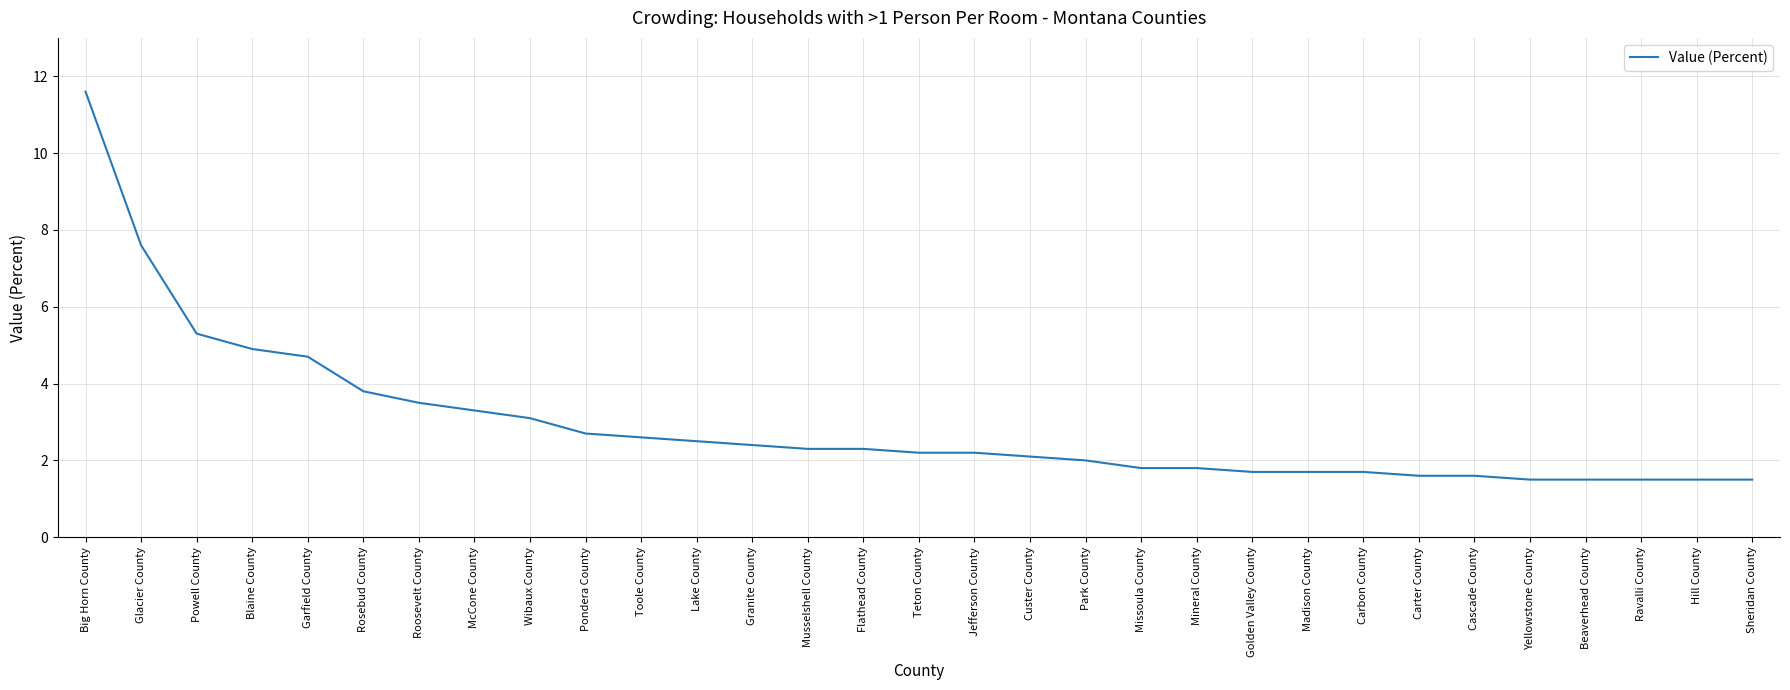

The chart shows a value of 2.4 at Golden Valley County. True or false?

False